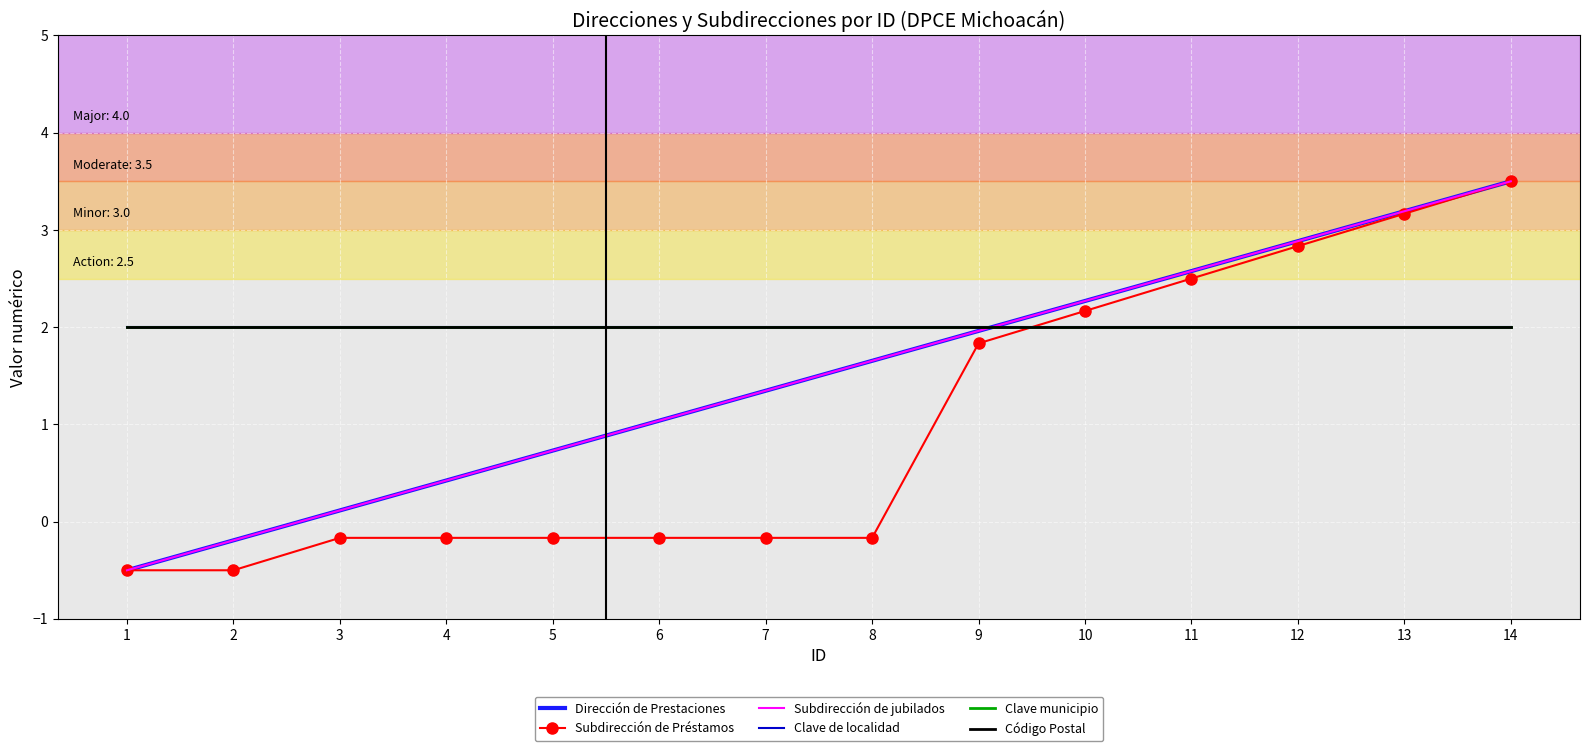

Is it true that Subdirección de Préstamos equals 3.5 at 10?

False